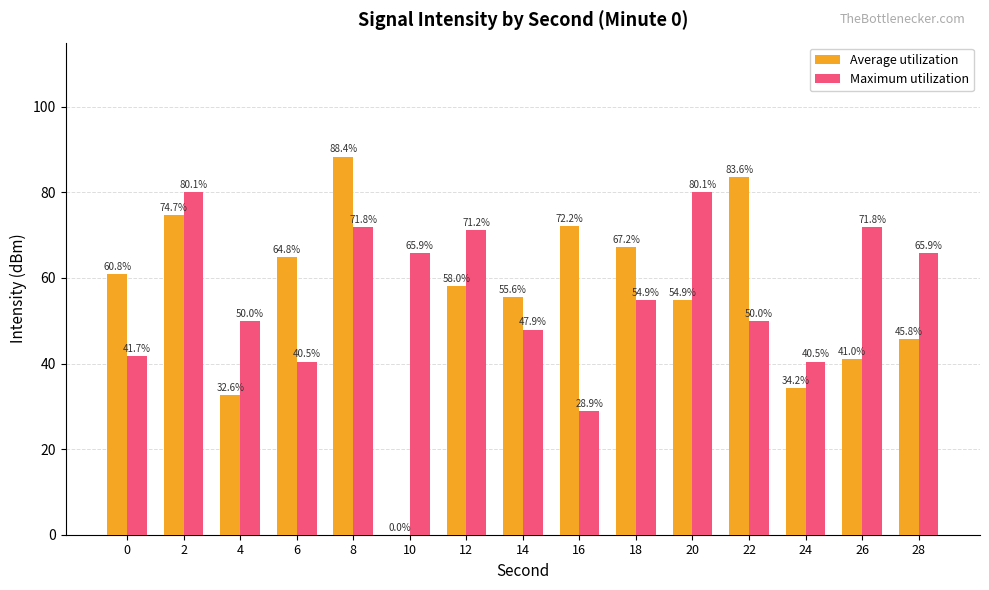

Reading left to right, list all the values displayed in this chart.

Average utilization: 60.8	74.7	32.6	64.8	88.4	0.0	58.0	55.6	72.2	67.2	54.9	83.6	34.2	41.0	45.8
Maximum utilization: 41.7	80.1	50.0	40.5	71.8	65.9	71.2	47.9	28.9	54.9	80.1	50.0	40.5	71.8	65.9